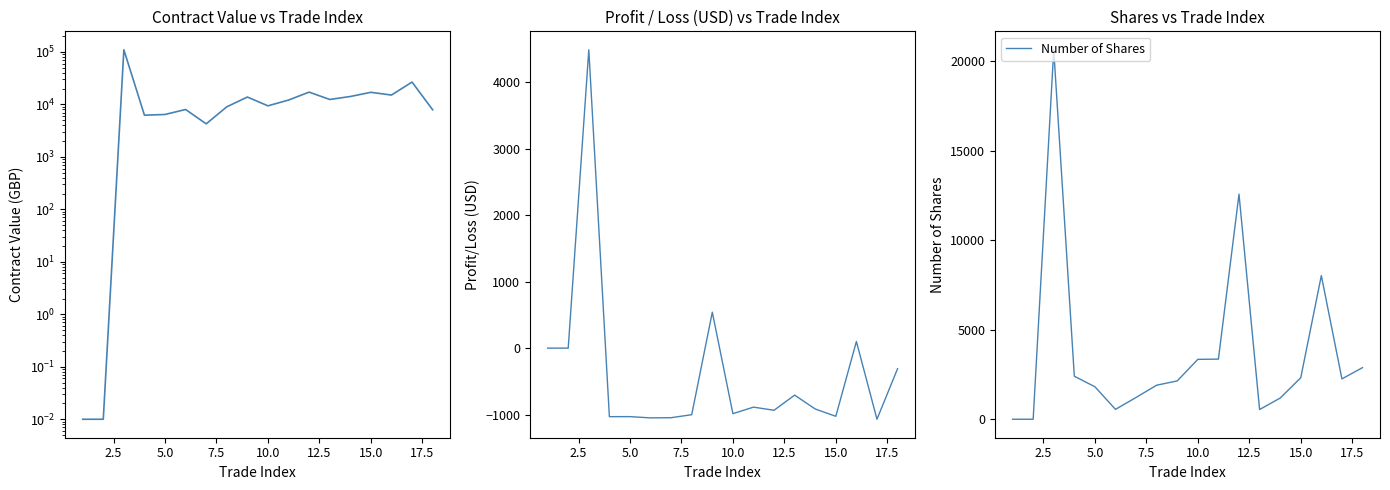

The value of Number of Shares at 5.0 is 2750. True or false?

False